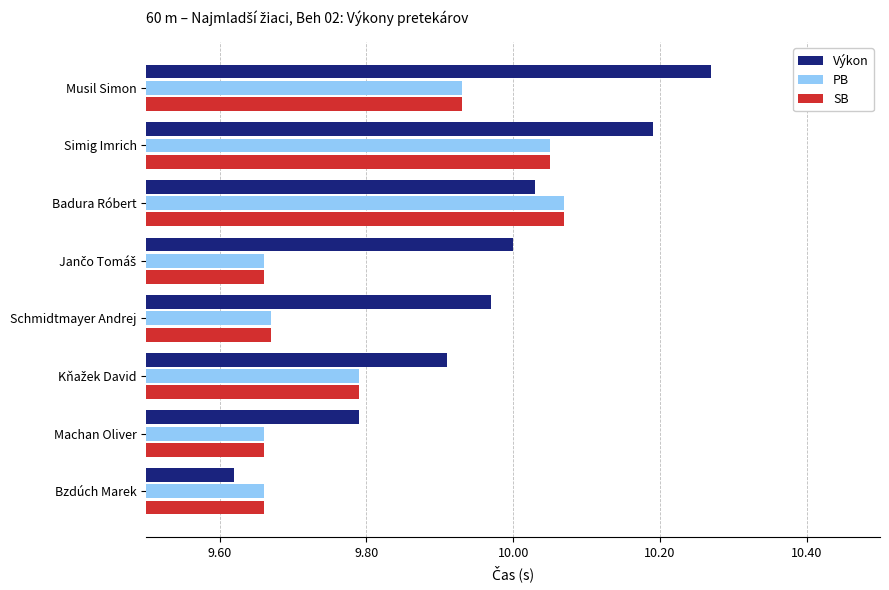

How many data points does each series have?

8